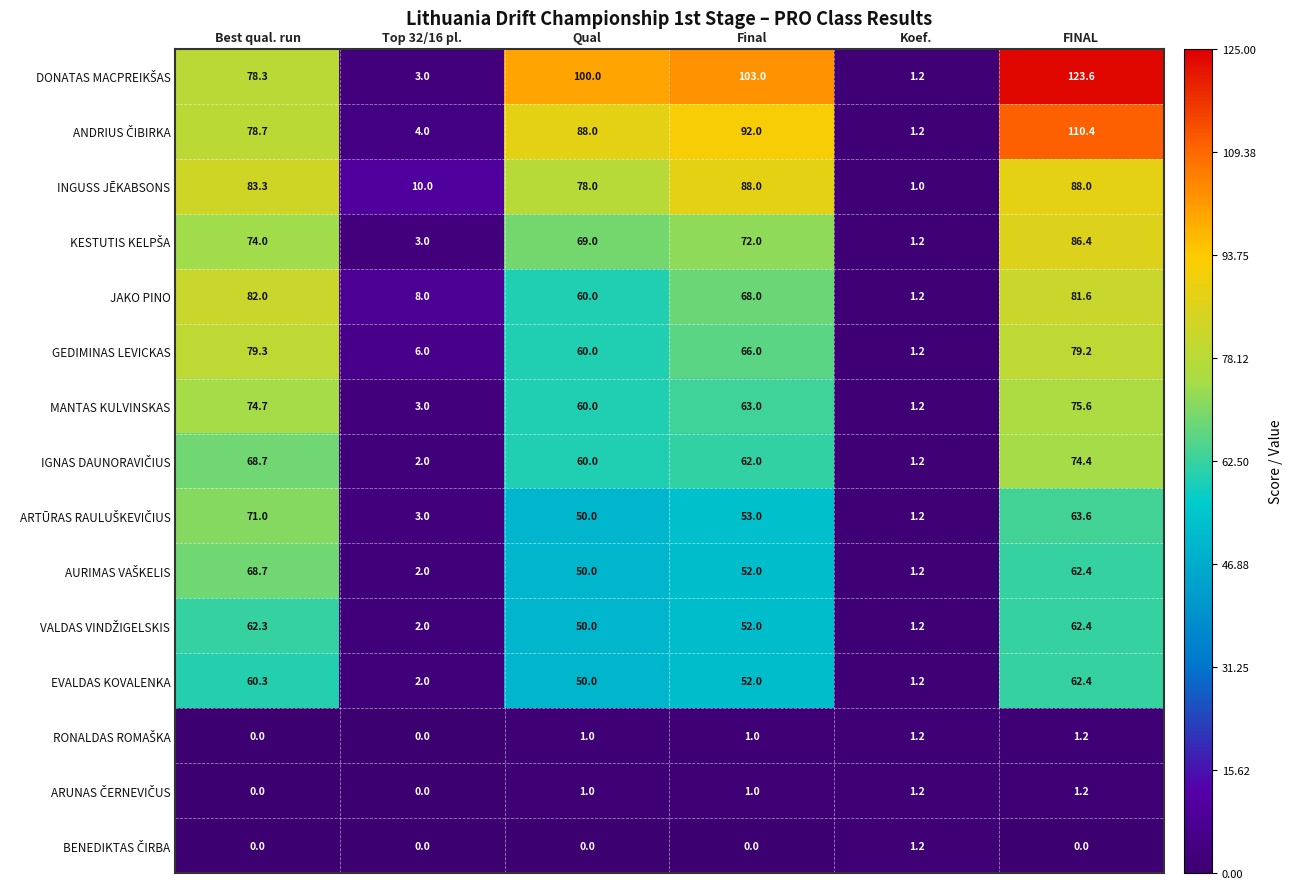

What is the greatest value displayed?

123.6